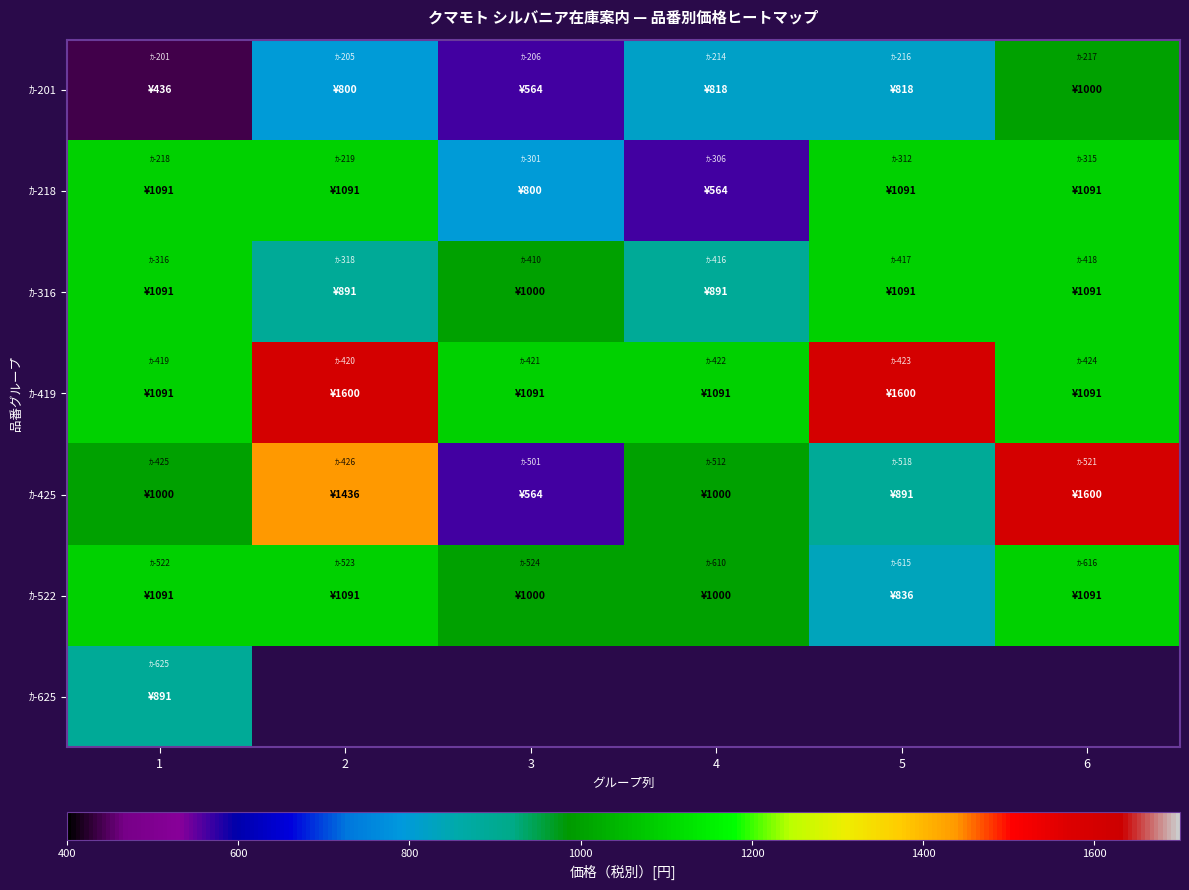

Which has a higher value, 2 or 4?

4